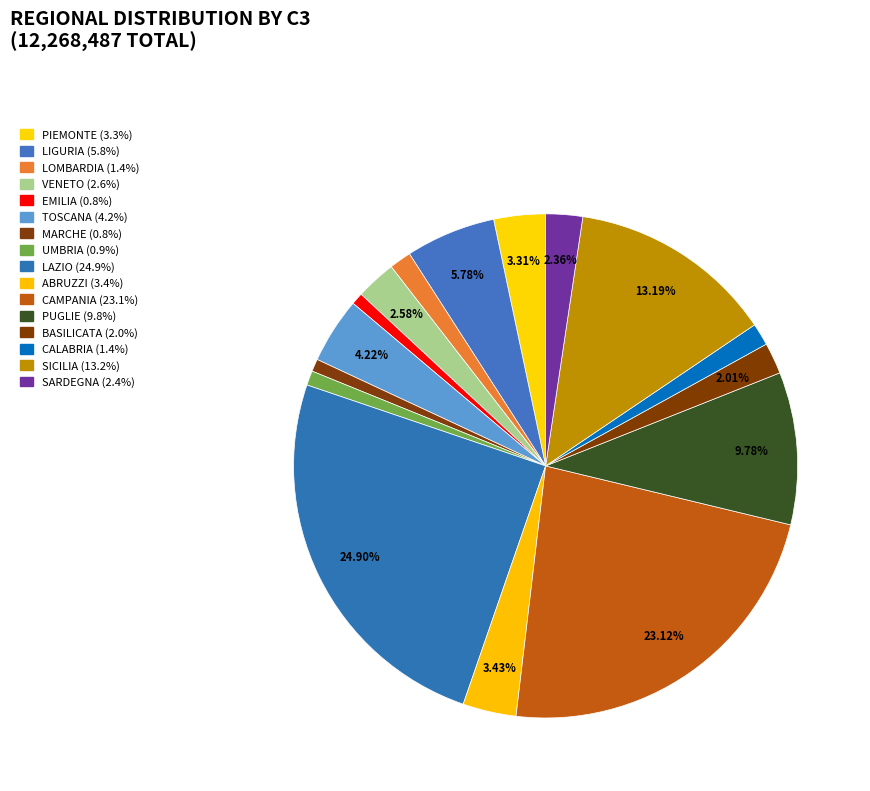

How many segments does this pie chart have?

16